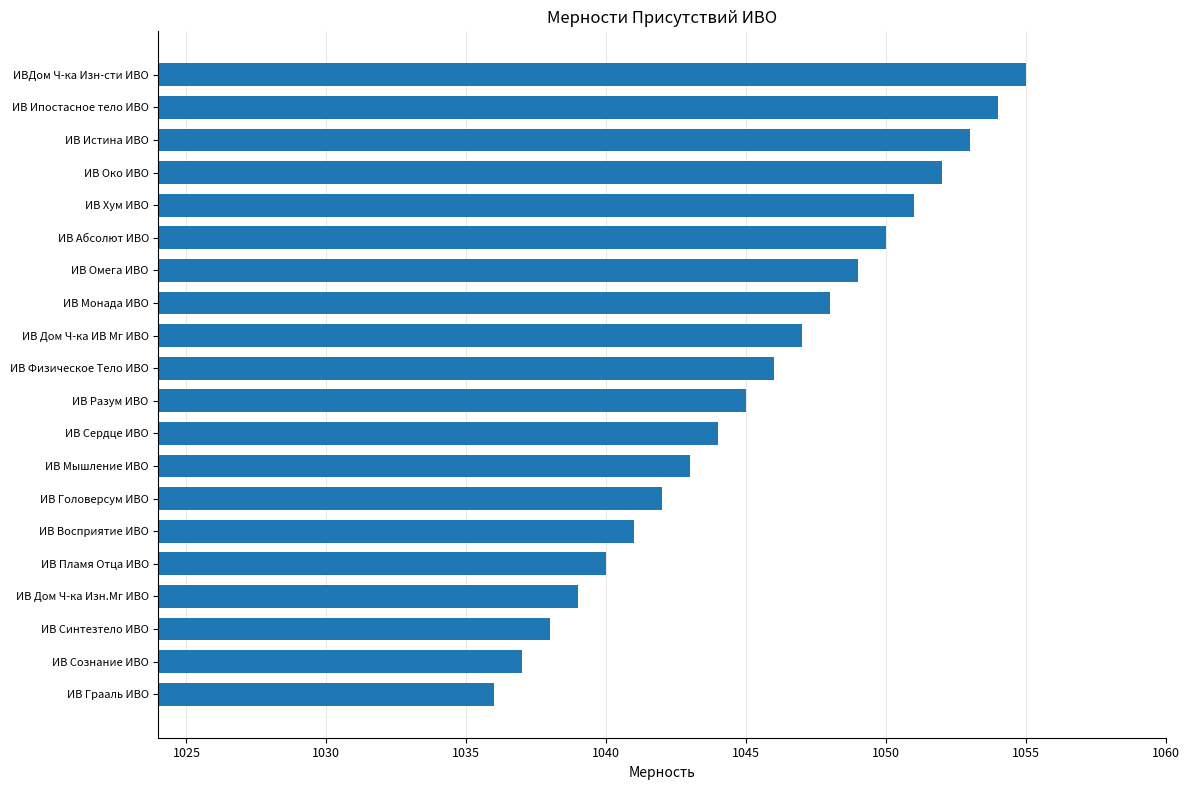

What is the difference between the maximum and minimum values?

19